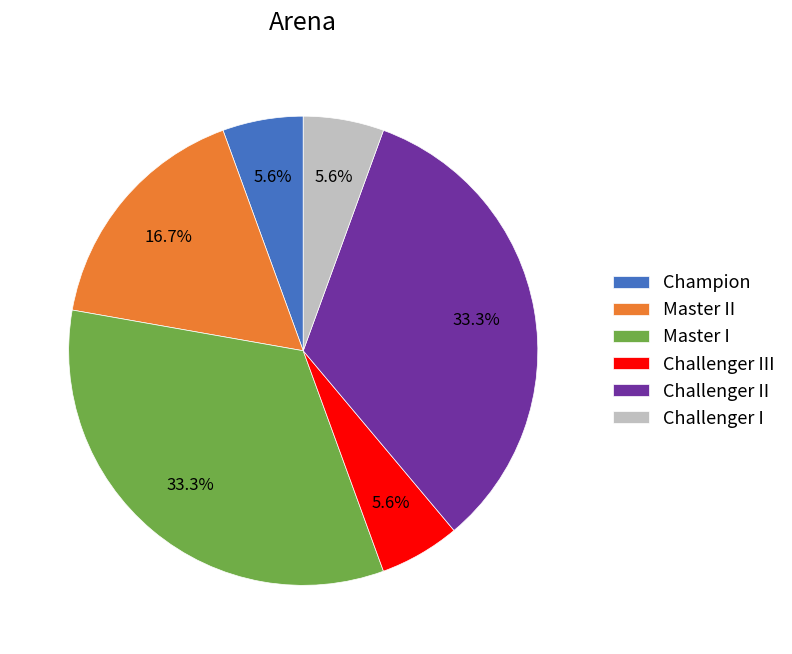

To the nearest percent, what portion does Master II represent?

17%